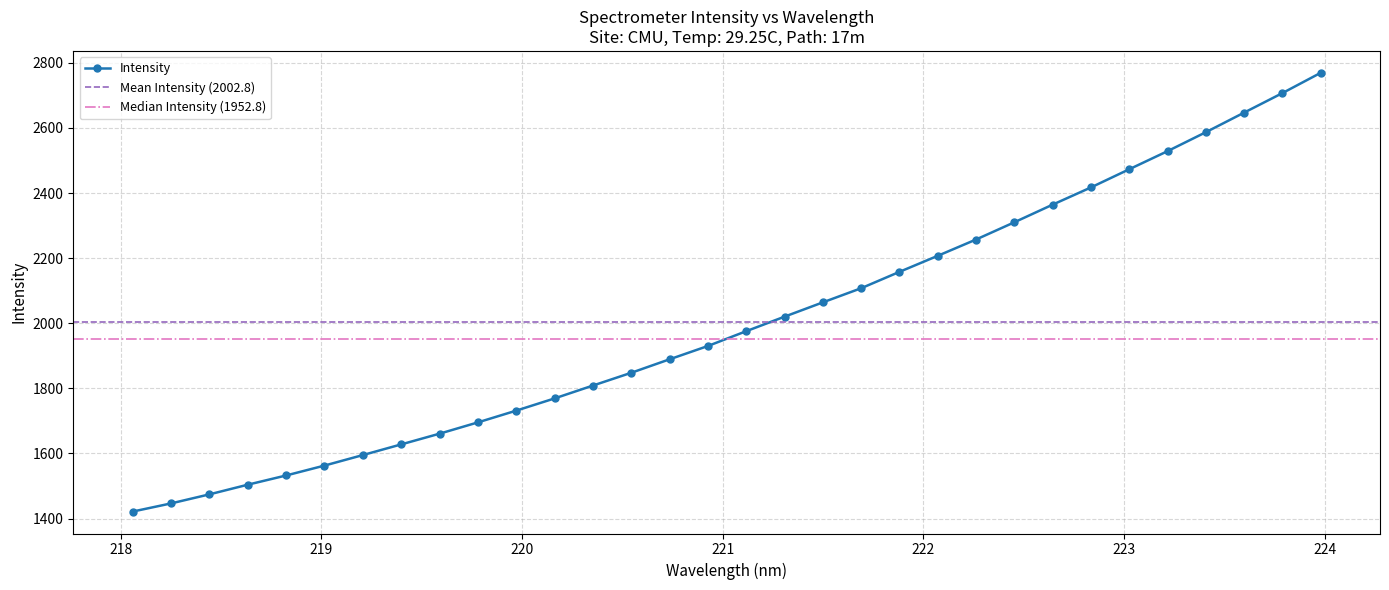

How many data points are above 1975?

16